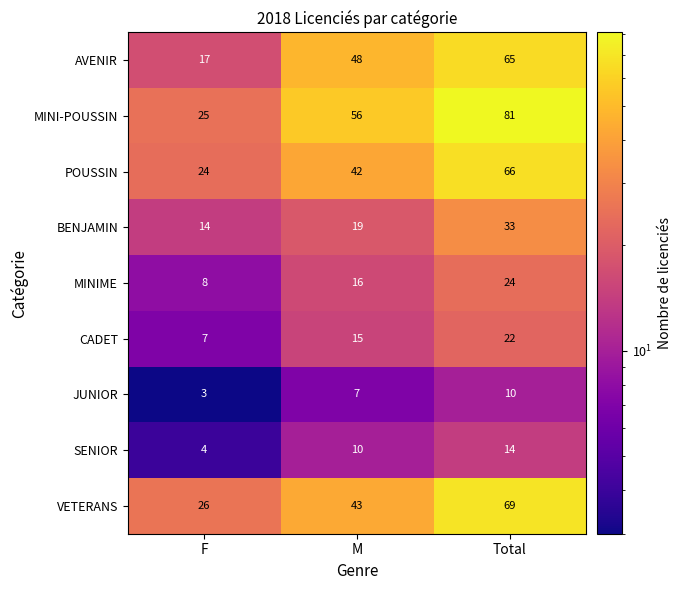

Is it true that POUSSIN equals 42 at M?

True